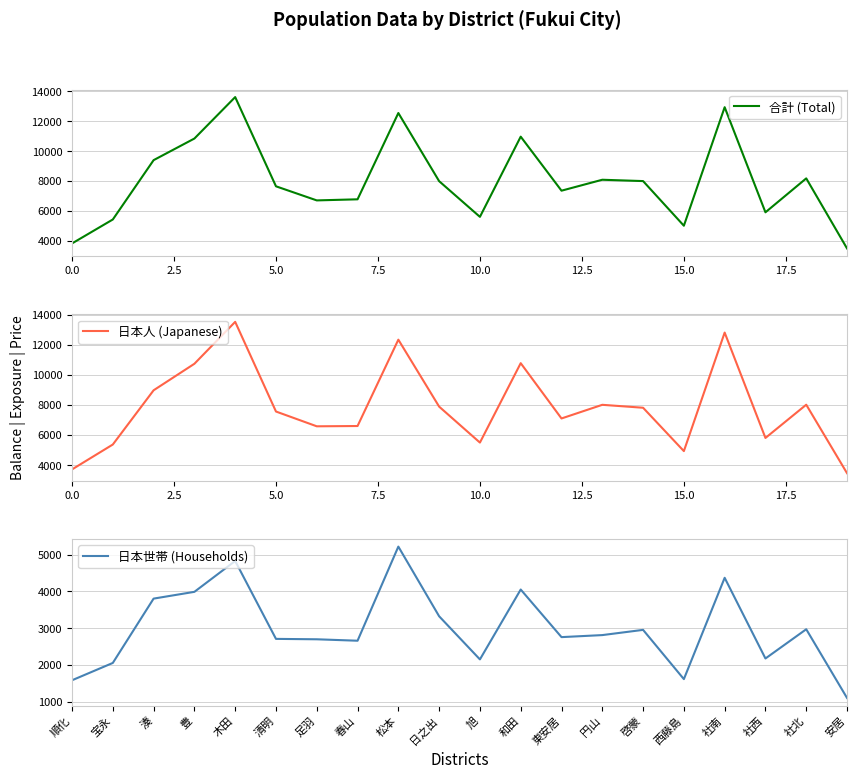

True or false: 日本人 (Japanese) and 日本世帯 (Households) intersect in this chart.

False